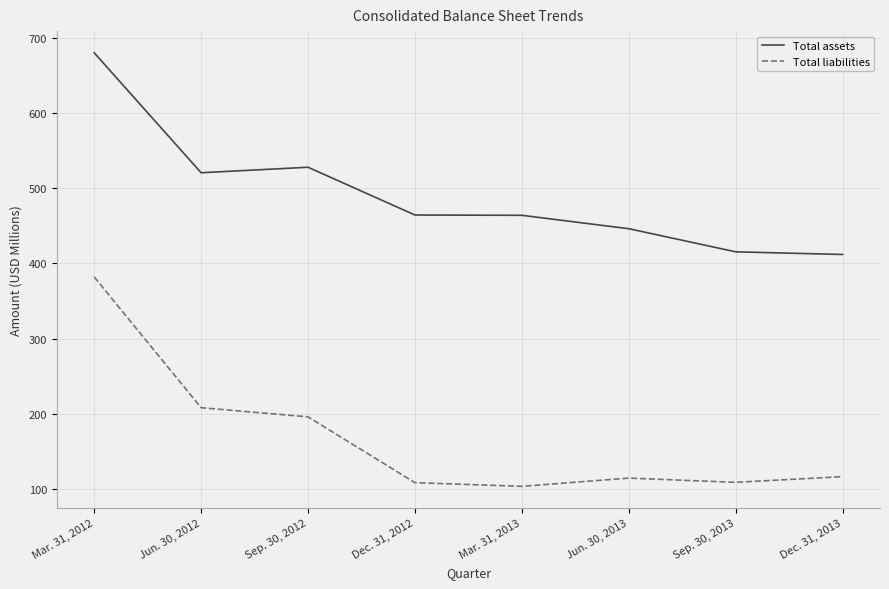

Which series has the widest spread of values?

Total liabilities